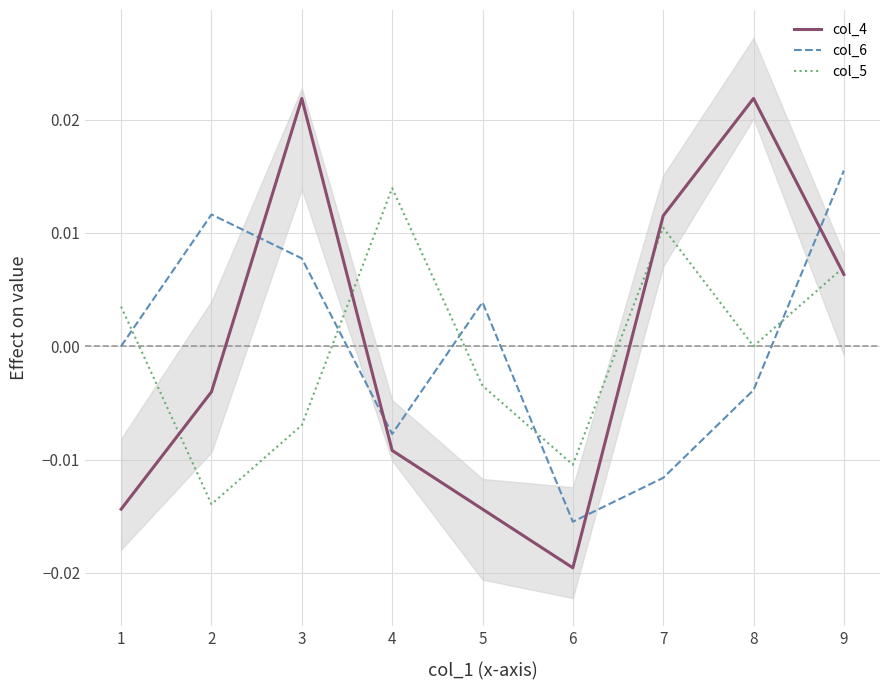

At how many categories does at least one series exceed 0?

8